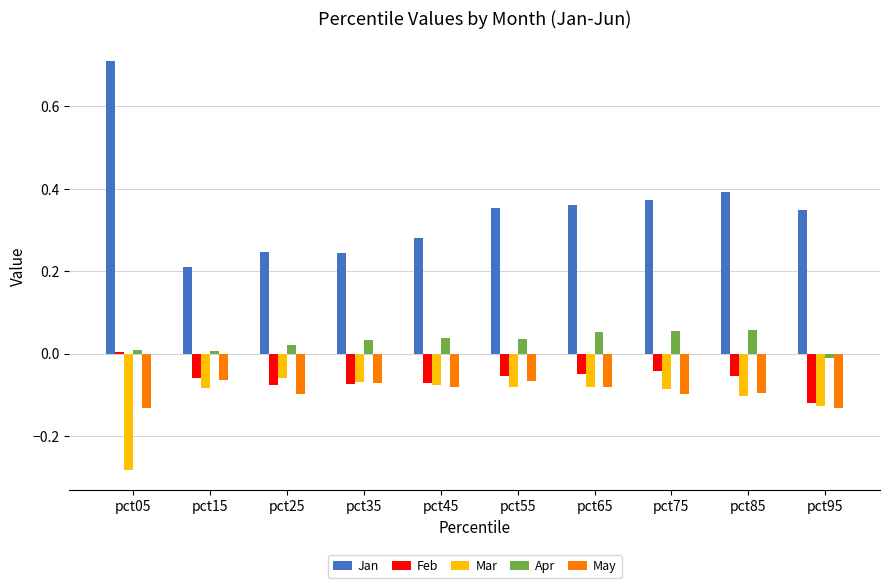

Which series has the largest total across all categories?

Jan